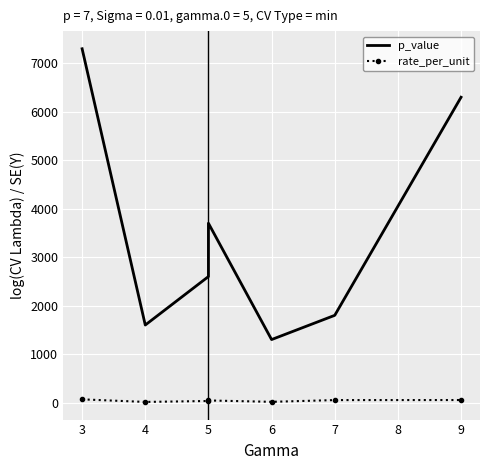

What is the sum of the rate_per_unit values at 5 and 4?

56.8